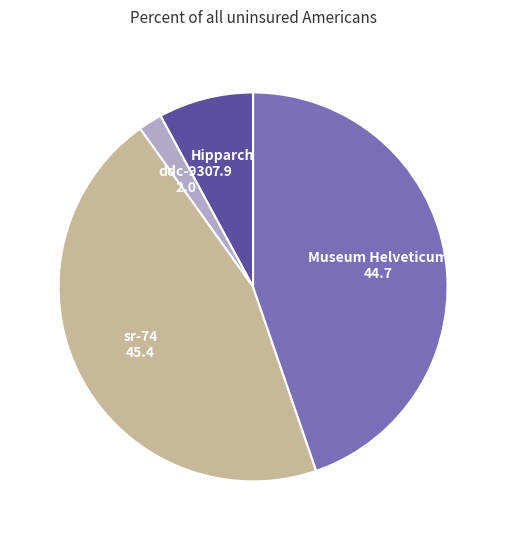

Is there any slice that represents more than half of the pie?

No